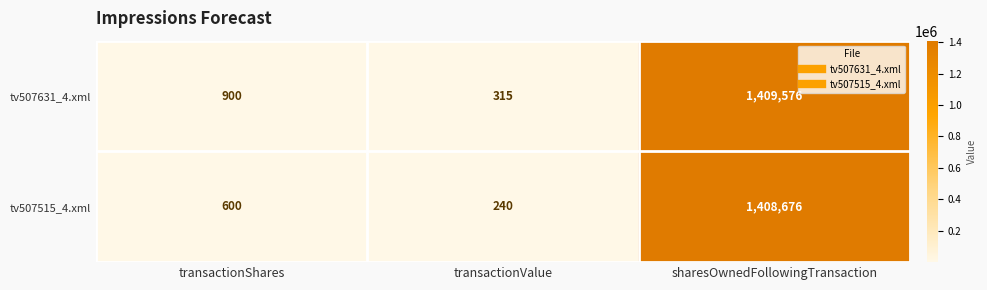

What is the sum of the tv507631_4.xml values at transactionValue and sharesOwnedFollowingTransaction?

1409891